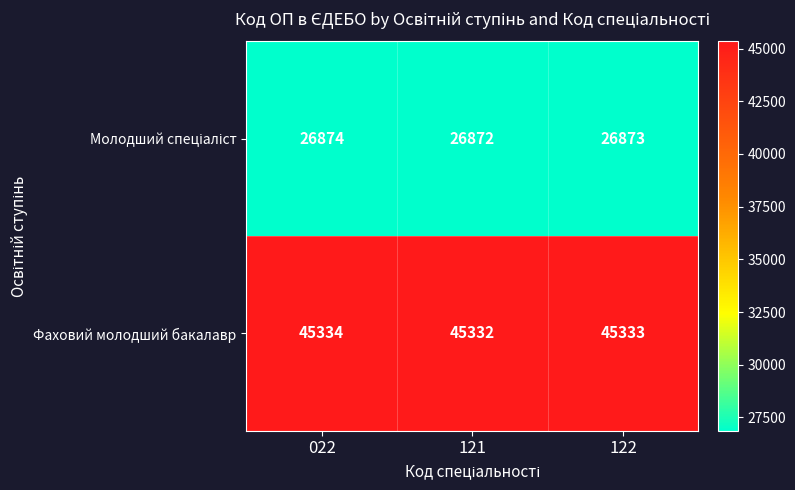

What is the spread (max minus min) of values at 121?

18460